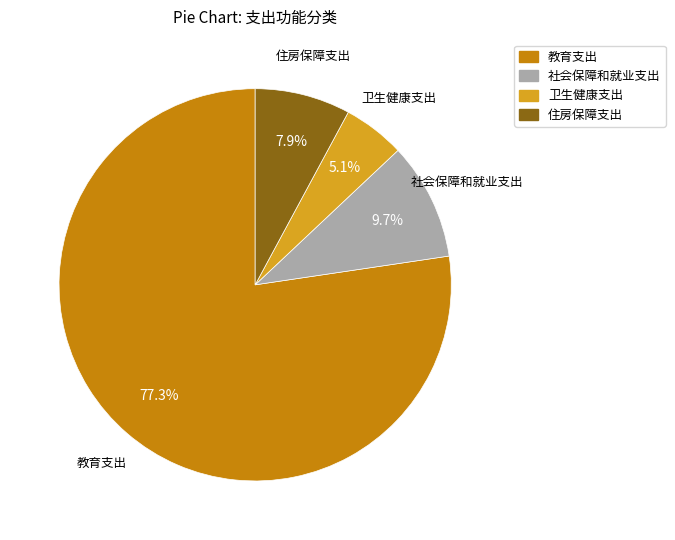

What is the smallest slice in the pie chart?

卫生健康支出